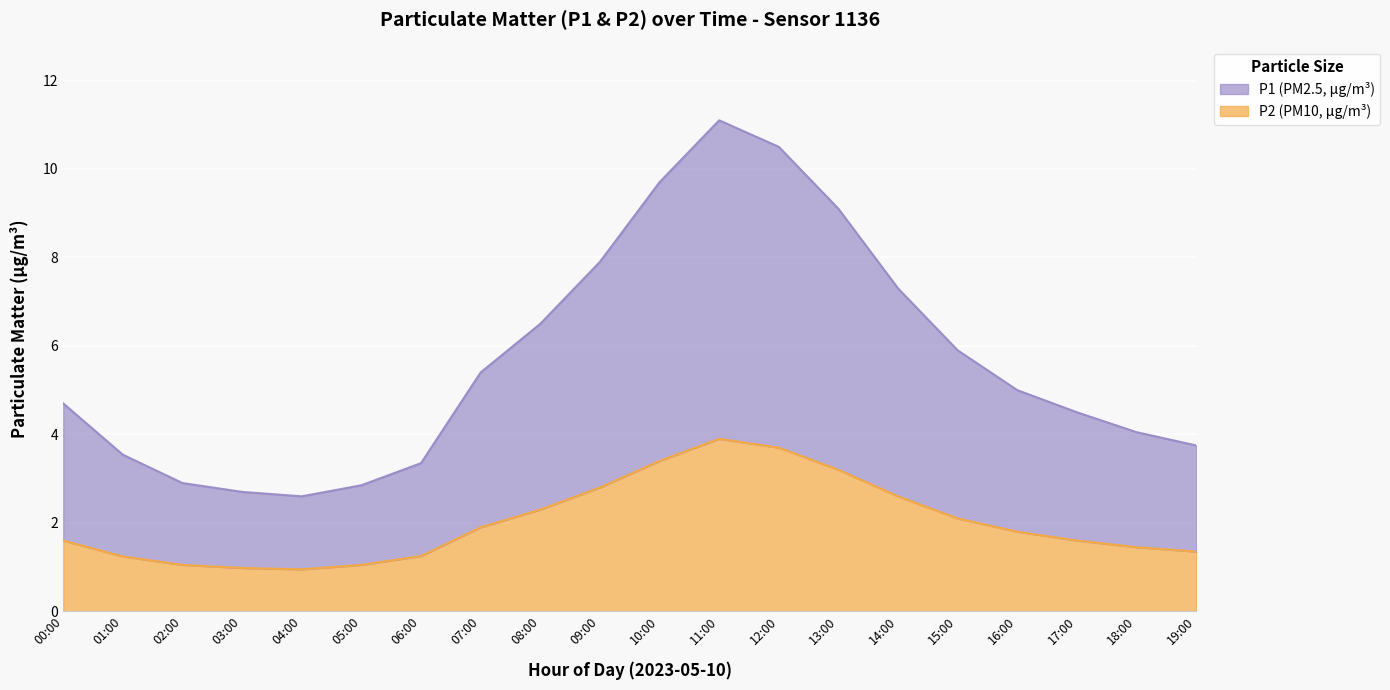

At which category does P1 reach its first local valley?

04:00